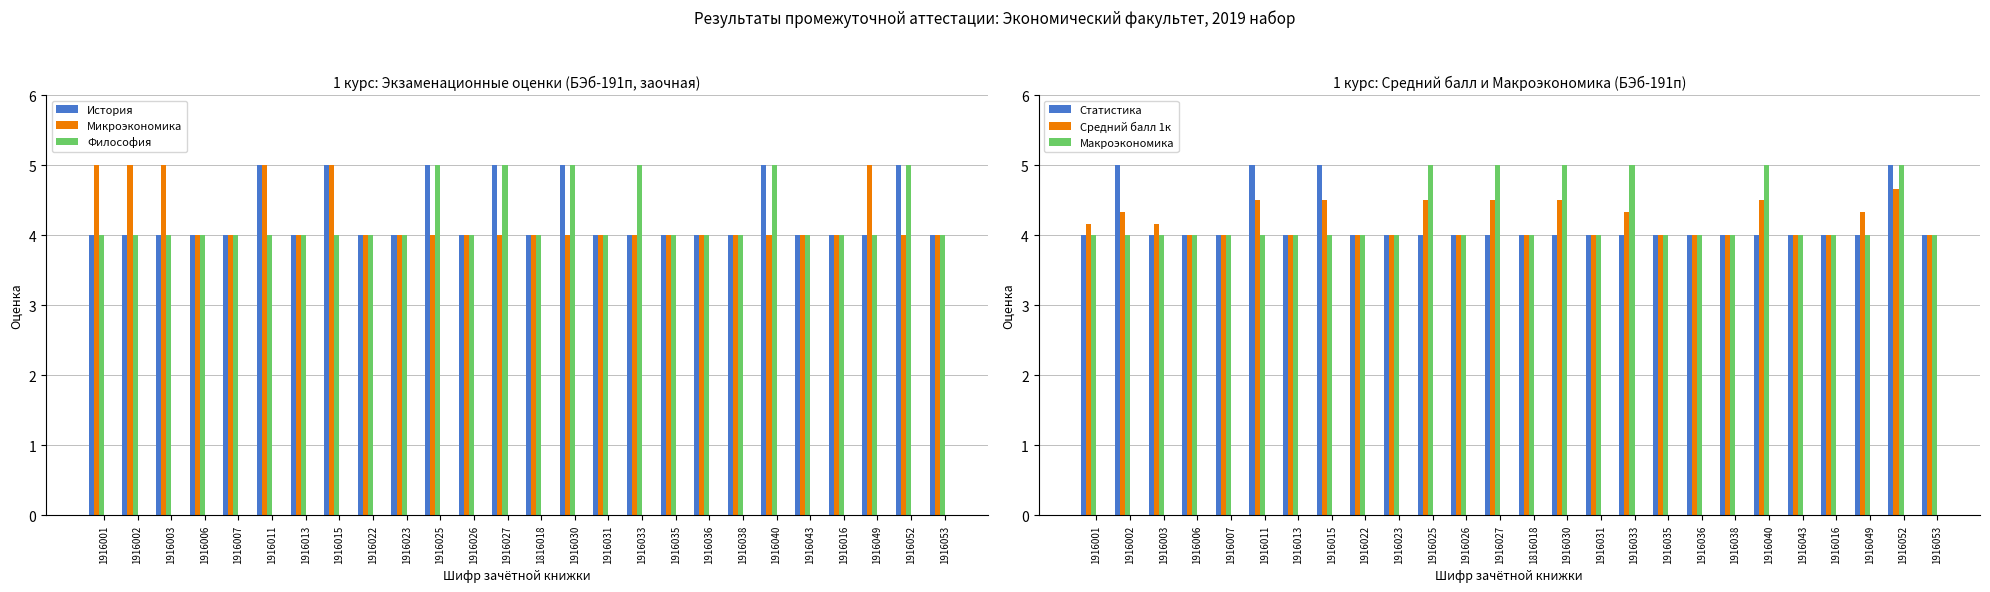

At which category is the sum across all series the highest?

1916052